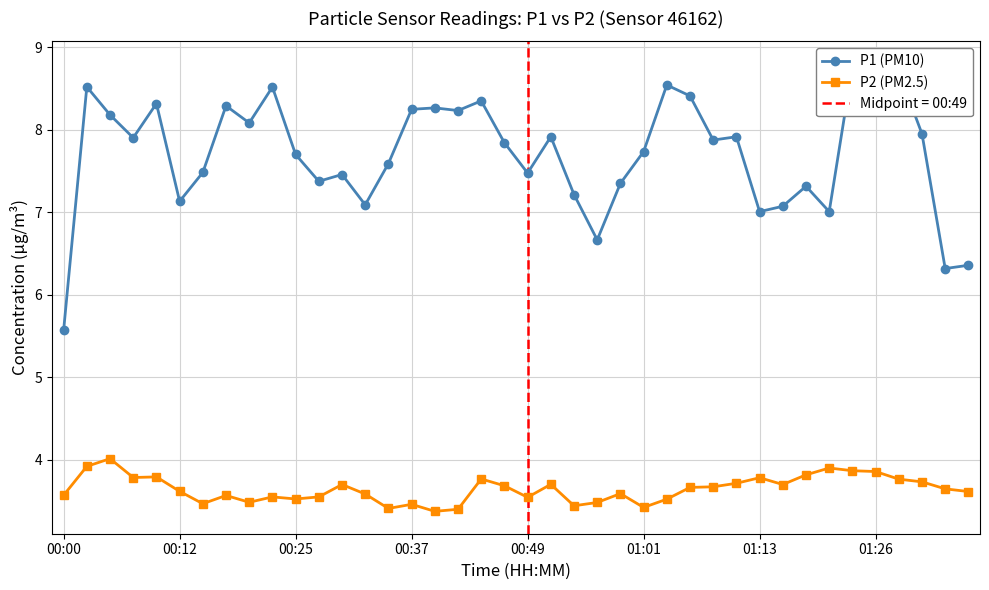

How many interior local valleys does the P1 (PM10) series have?

12